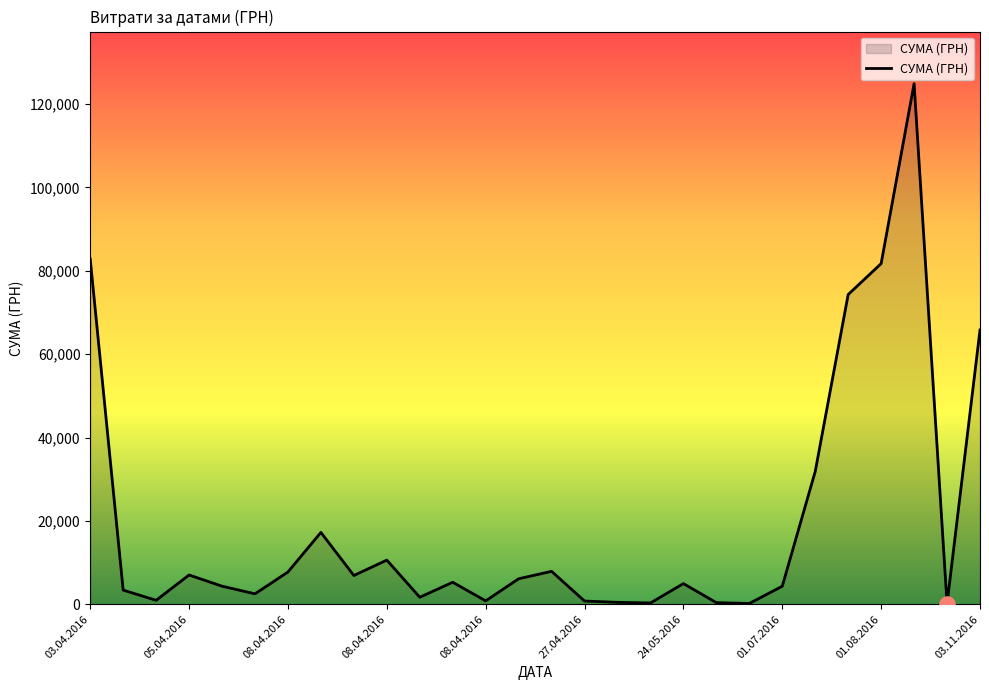

What is the maximum value shown in the chart?

124904.8